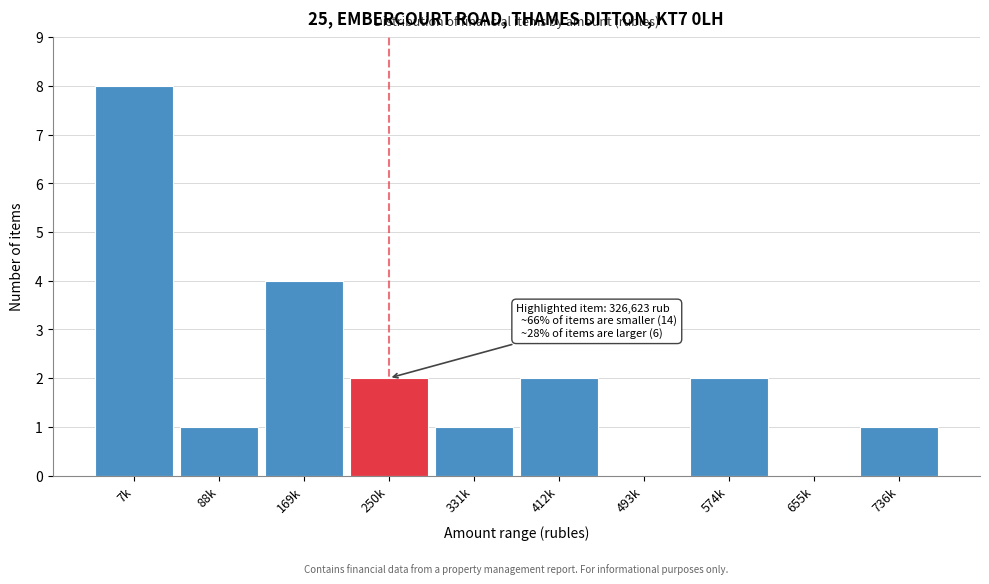

Reading right to left, transcribe all the data shown in this chart.

736k=1	655k=0	574k=2	493k=0	412k=2	331k=1	250k=2	169k=4	88k=1	7k=8